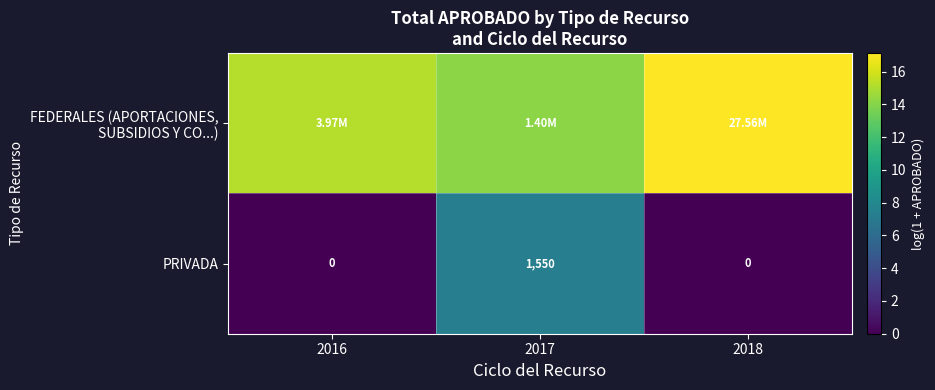

How many values in PRIVADA are above zero?

1